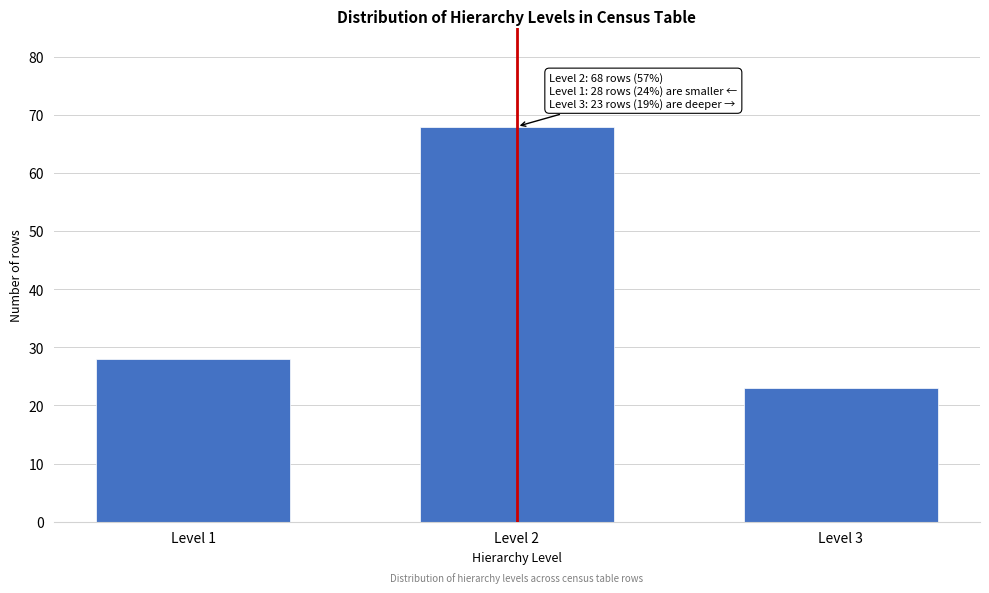

Reading right to left, extract all data points from this chart.

23	68	28